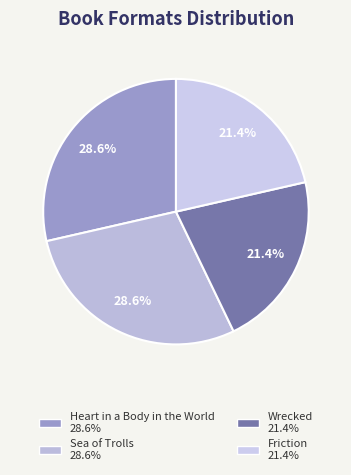

To the nearest percent, what is the difference between the Heart in a Body in the World and Wrecked slice percentages?

7%